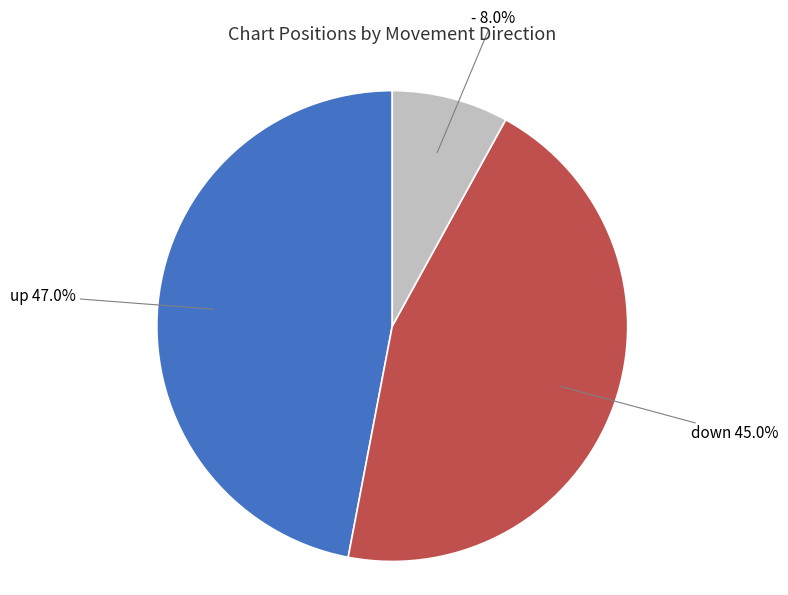

How many slices are in this pie chart?

3